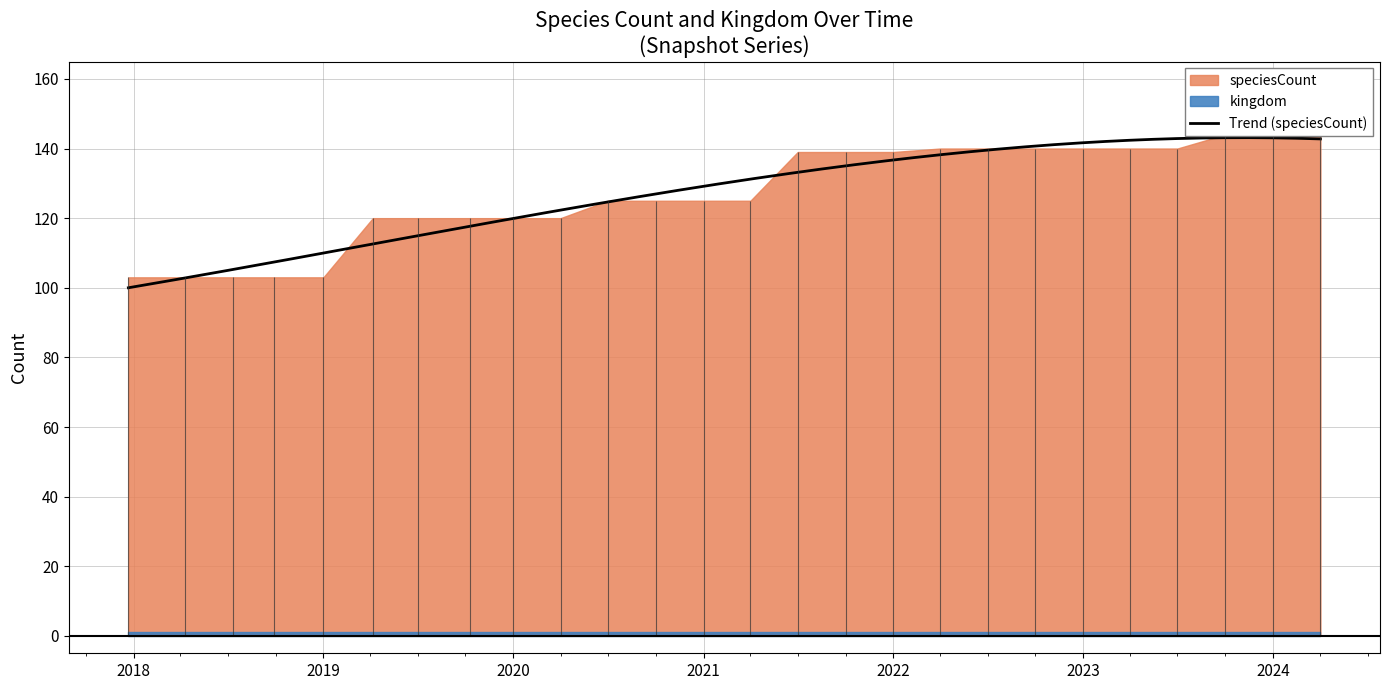

What is the label of the 26th point from the left?

2024-04-01